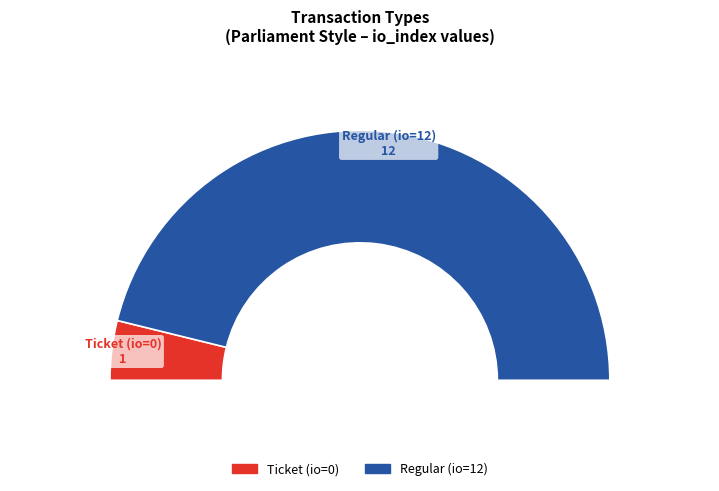

Rank the categories by value from lowest to highest.

Ticket, Regular